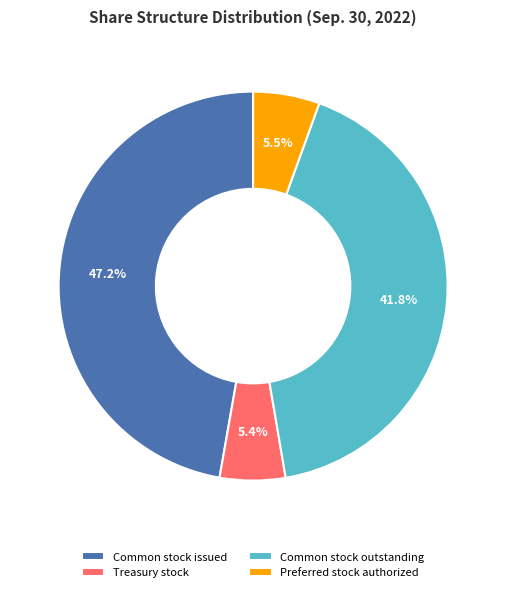

Is there a majority slice in this chart?

No